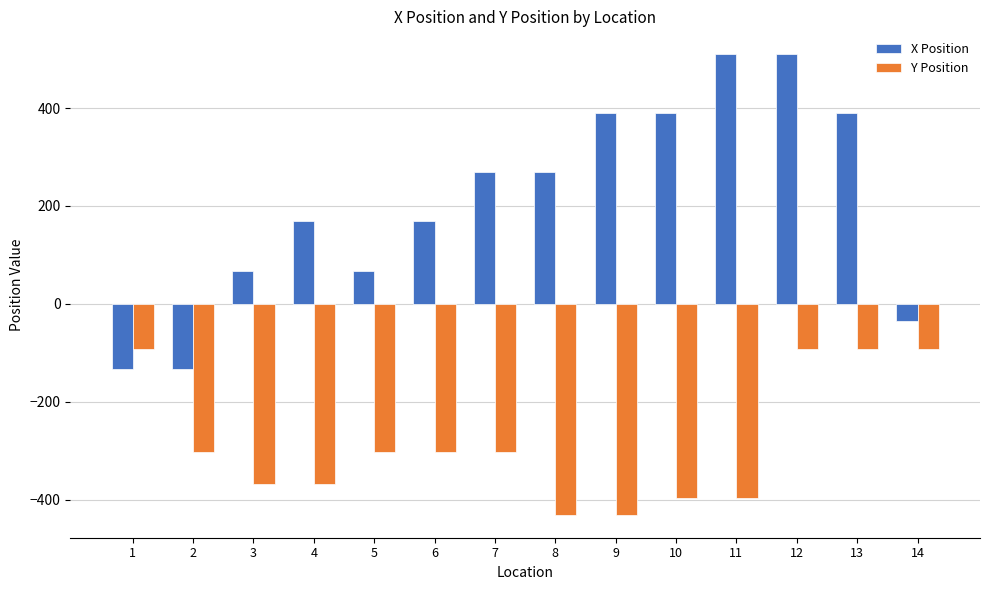

What is the value of the Y Position bar at the 2nd from the left?

-302.8